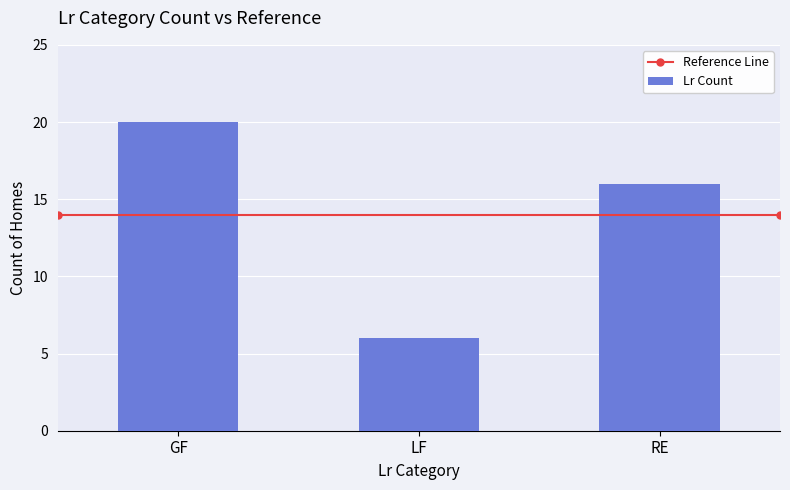

Between GF and LF, which is larger?

GF